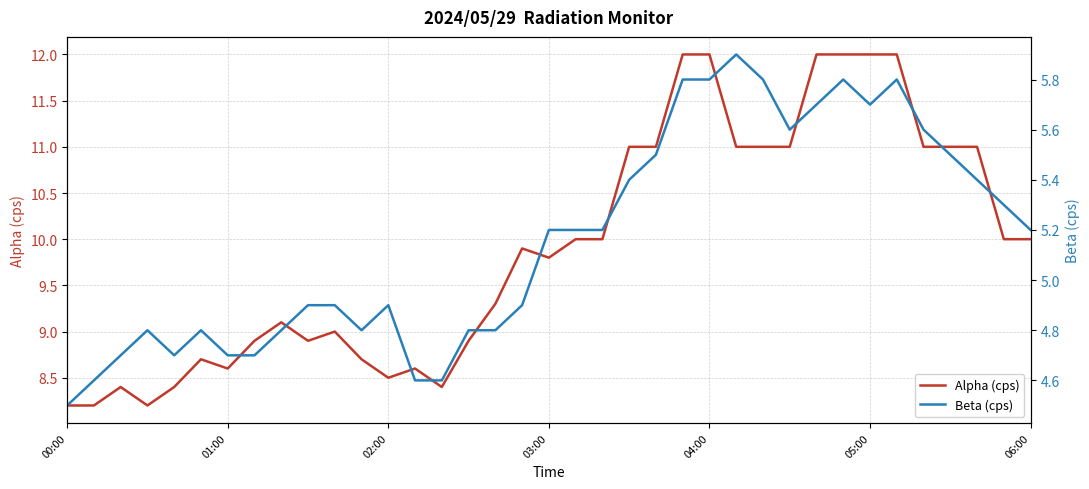

What is the sum of all Beta (cps) values?

190.9